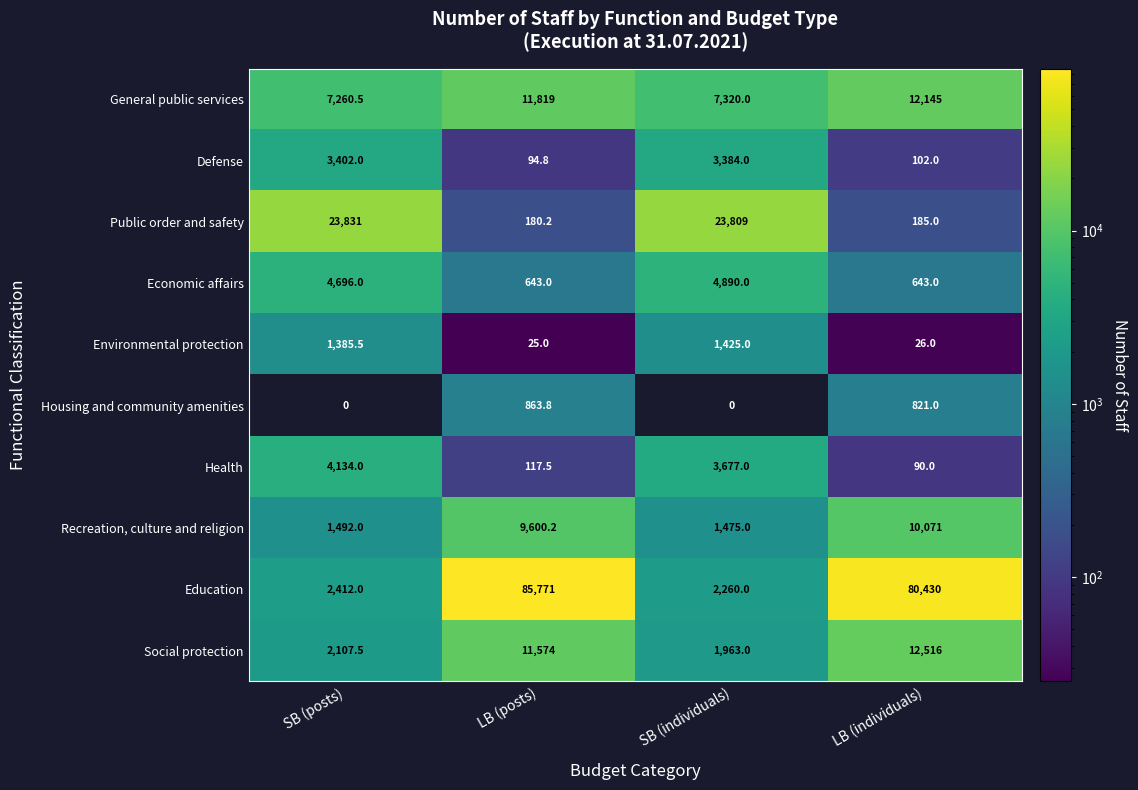

At which label is General public services closest to 9702?

LB (posts)